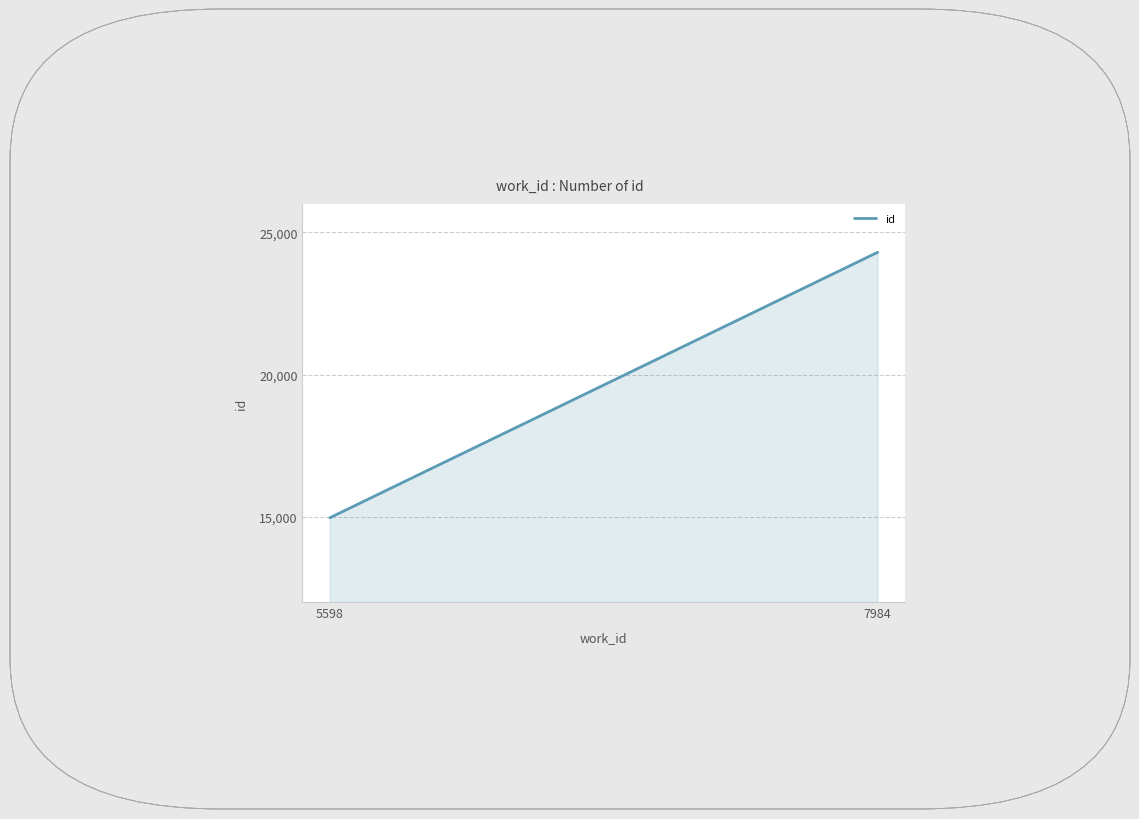

Which category has the highest value across all series?

7984